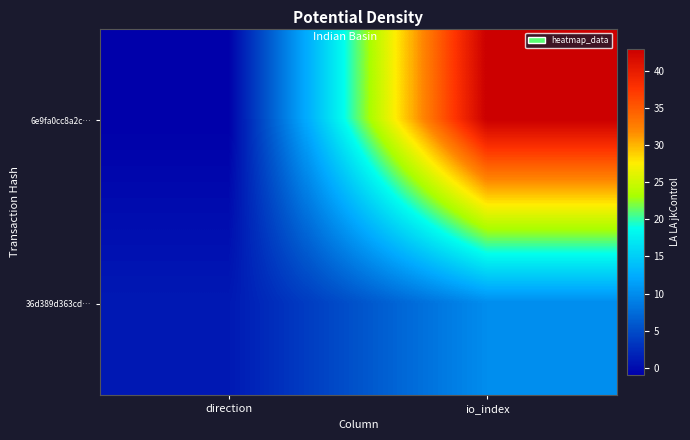

At which category does the chart reach its minimum across all series?

direction